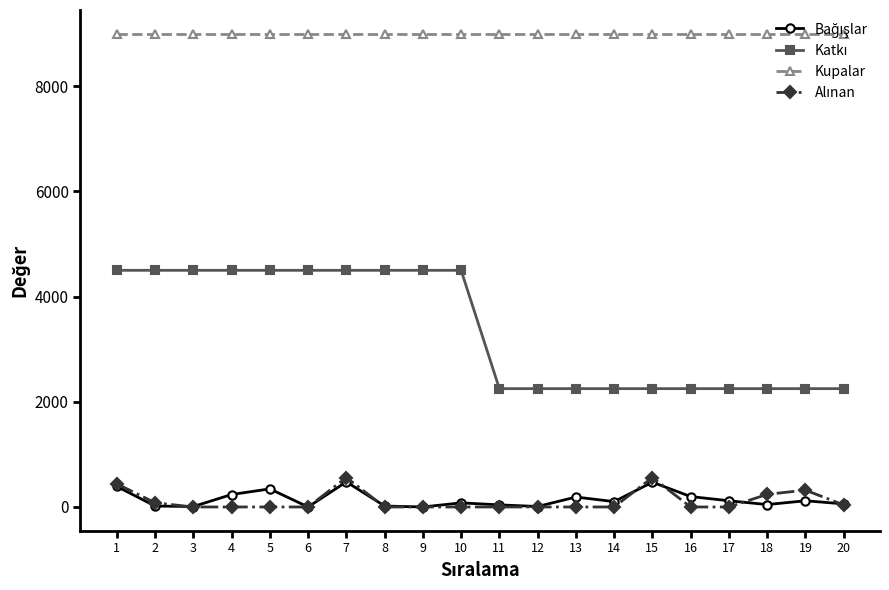

What is the difference between the maximum and minimum values in the Bağışlar series?

478